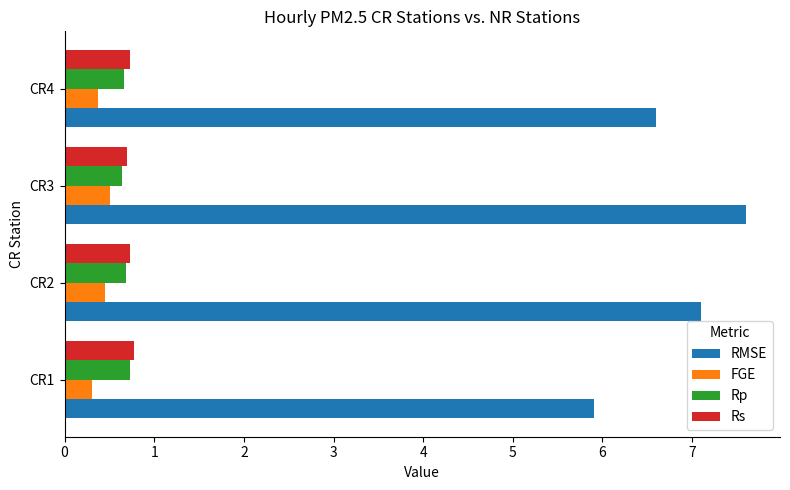

Which series changed the most between CR1 and CR3?

RMSE